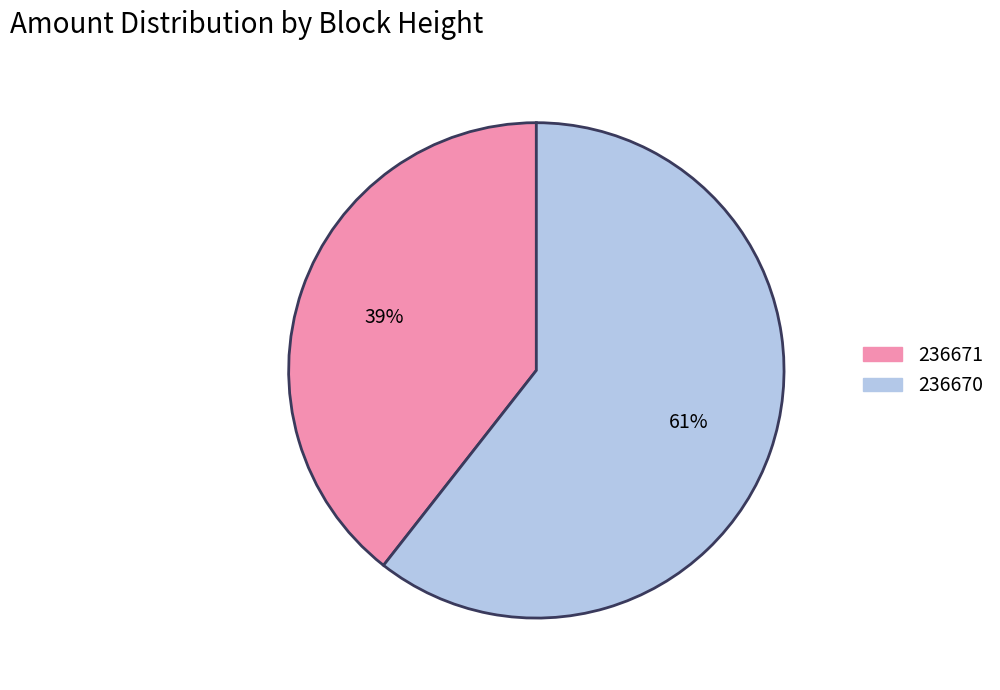

Rank the categories by value from highest to lowest.

236670, 236671